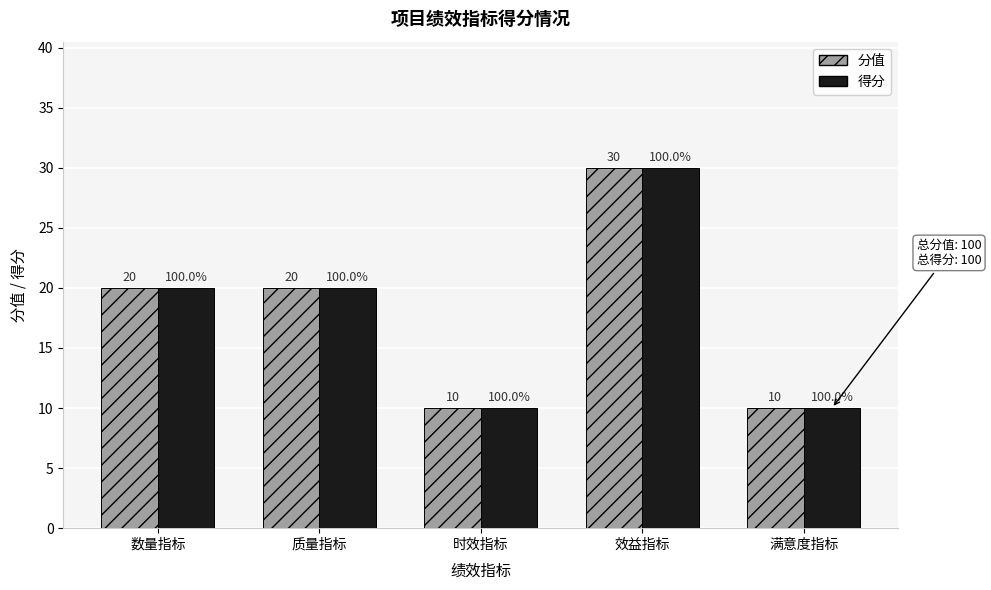

Reading right to left, transcribe all the data shown in this chart.

分值: 10	30	10	20	20
得分: 10	30	10	20	20